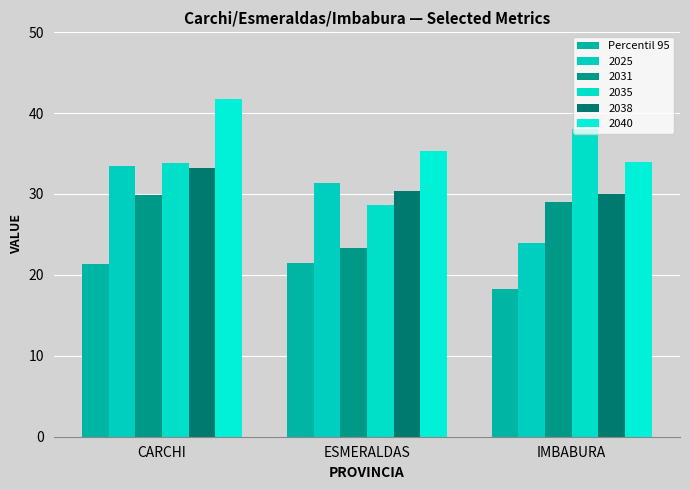

What is the maximum value shown in the chart?

41.8